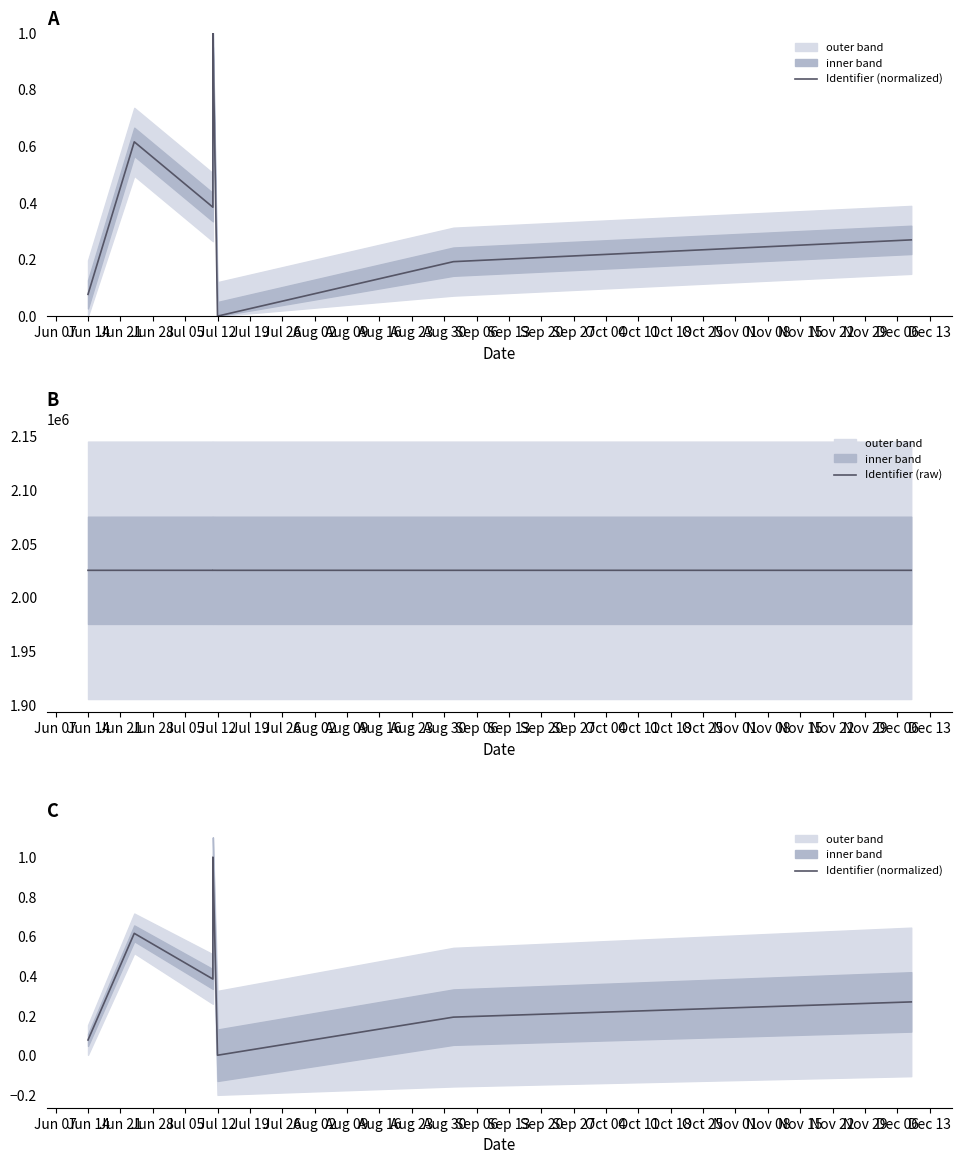

In Identifier (normalized), how many points are higher than both neighbors (excluding endpoints)?

2